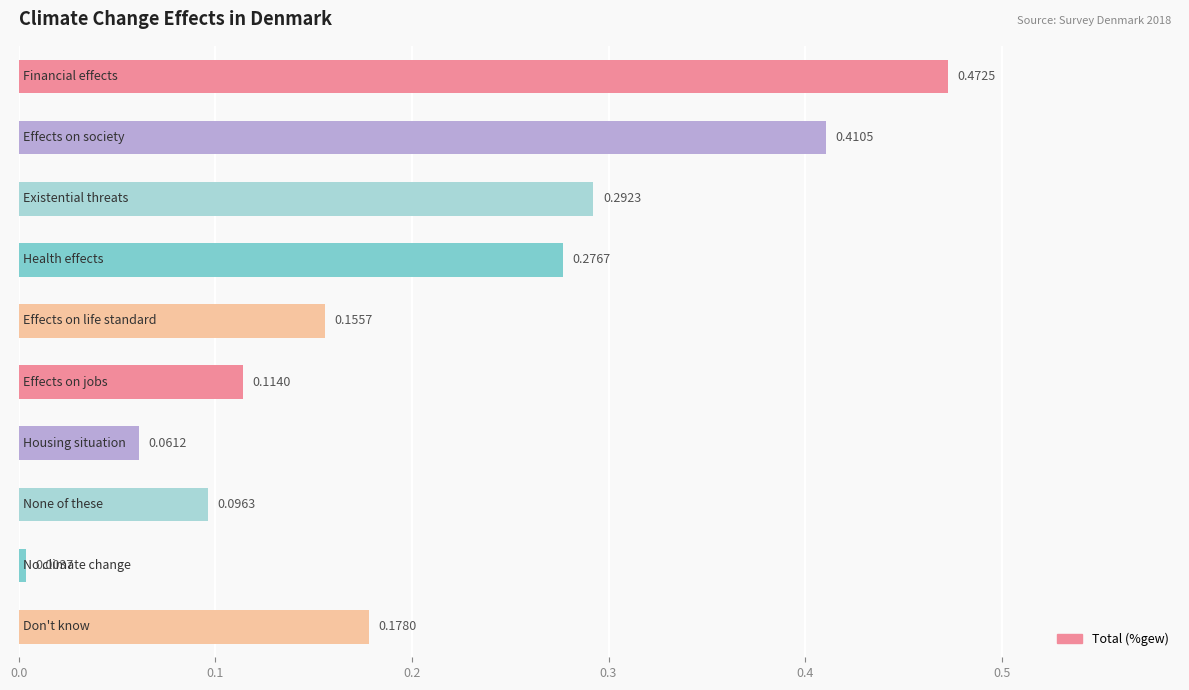

What is the sum of all values?

2.1